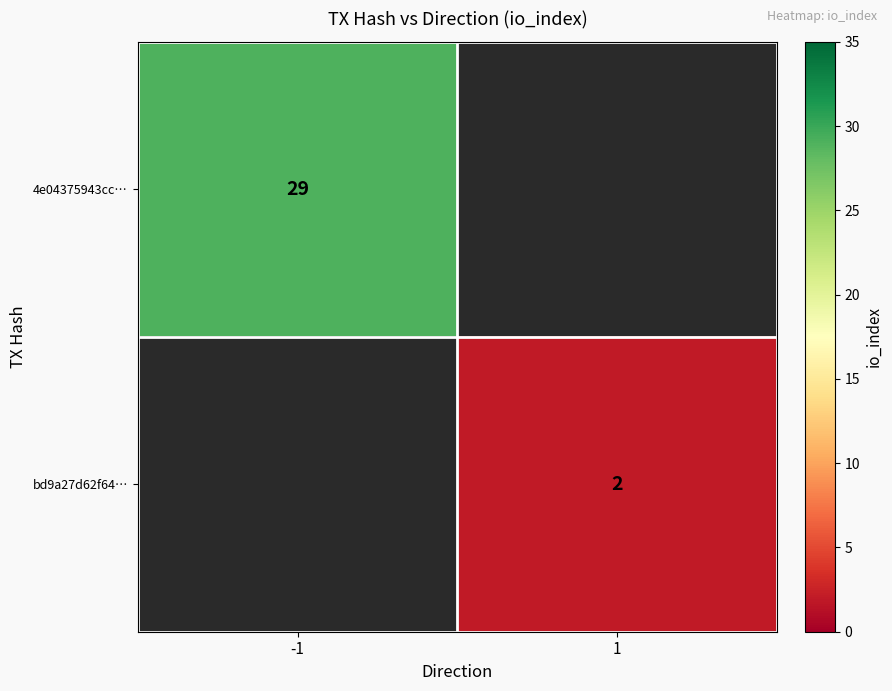

True or false: 4e04375943cc… has a value of 47 at -1.

False